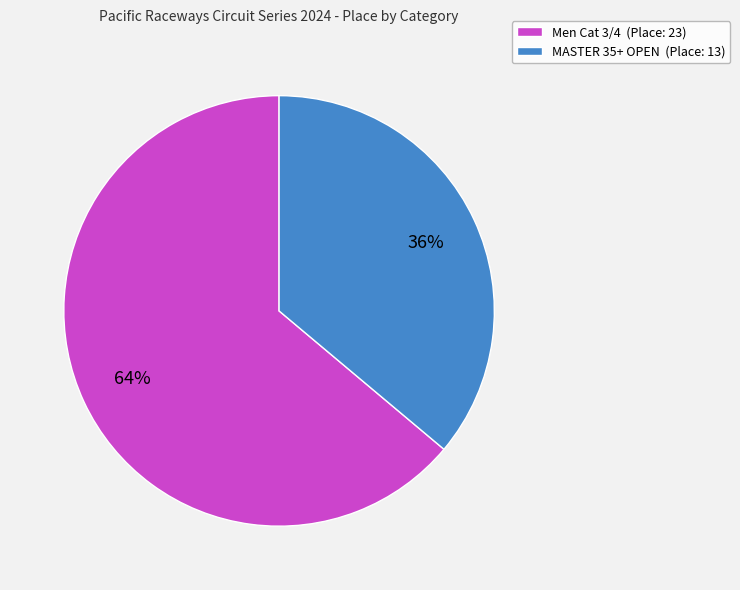

Combined, do Men Cat 3/4 (Place: 23) and MASTER 35+ OPEN (Place: 13) account for over 50%?

Yes